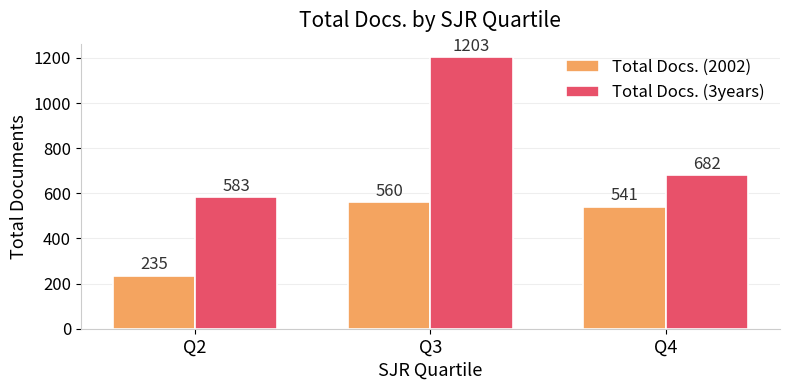

The Total Docs. (2002) series shows 541 at Q4. True or false?

True